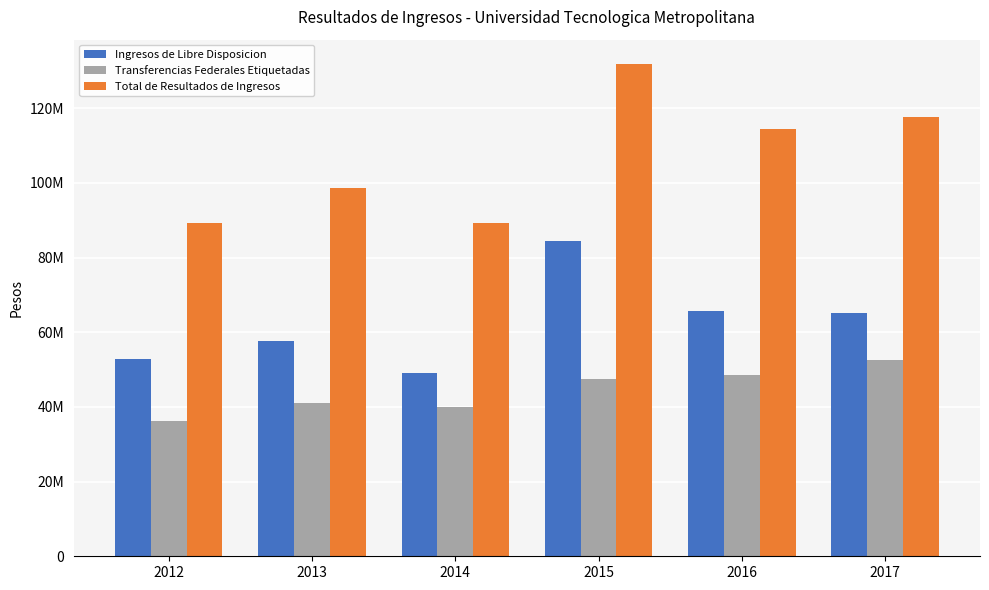

Which has a higher value, 2014 or 2016?

2016